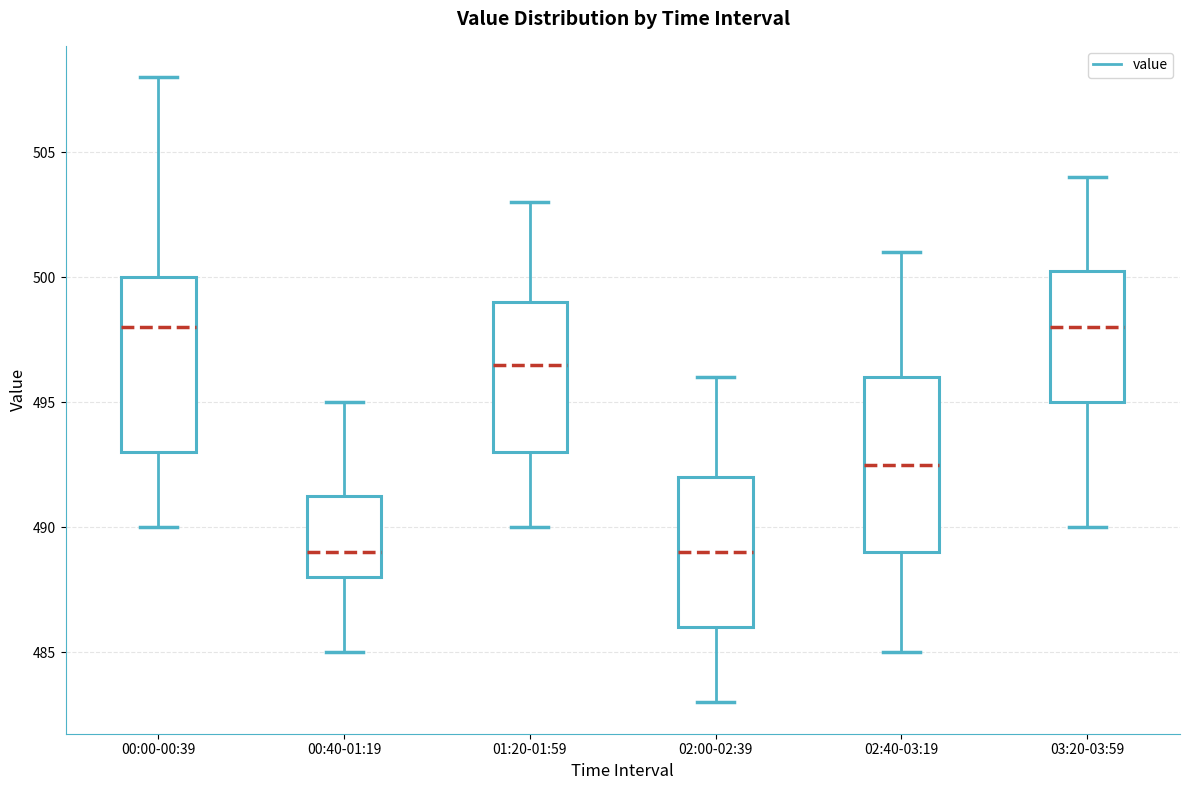

Reading left to right, read every box against the y-axis: the position of its median line, the range the box covers, and the ends of its whiskers. The values are not printed on the chart, so give them approximately, as read against the axis.

00:00-00:39: median 498.0, box 493.0 to 500.0, whiskers 490.0 to 508.0
00:40-01:19: median 489.0, box 488.0 to 491.5, whiskers 485.0 to 495.0
01:20-01:59: median 496.5, box 493.0 to 499.0, whiskers 490.0 to 503.0
02:00-02:39: median 489.0, box 486.0 to 492.0, whiskers 483.0 to 496.0
02:40-03:19: median 492.5, box 489.0 to 496.0, whiskers 485.0 to 501.0
03:20-03:59: median 498.0, box 495.0 to 500.5, whiskers 490.0 to 504.0